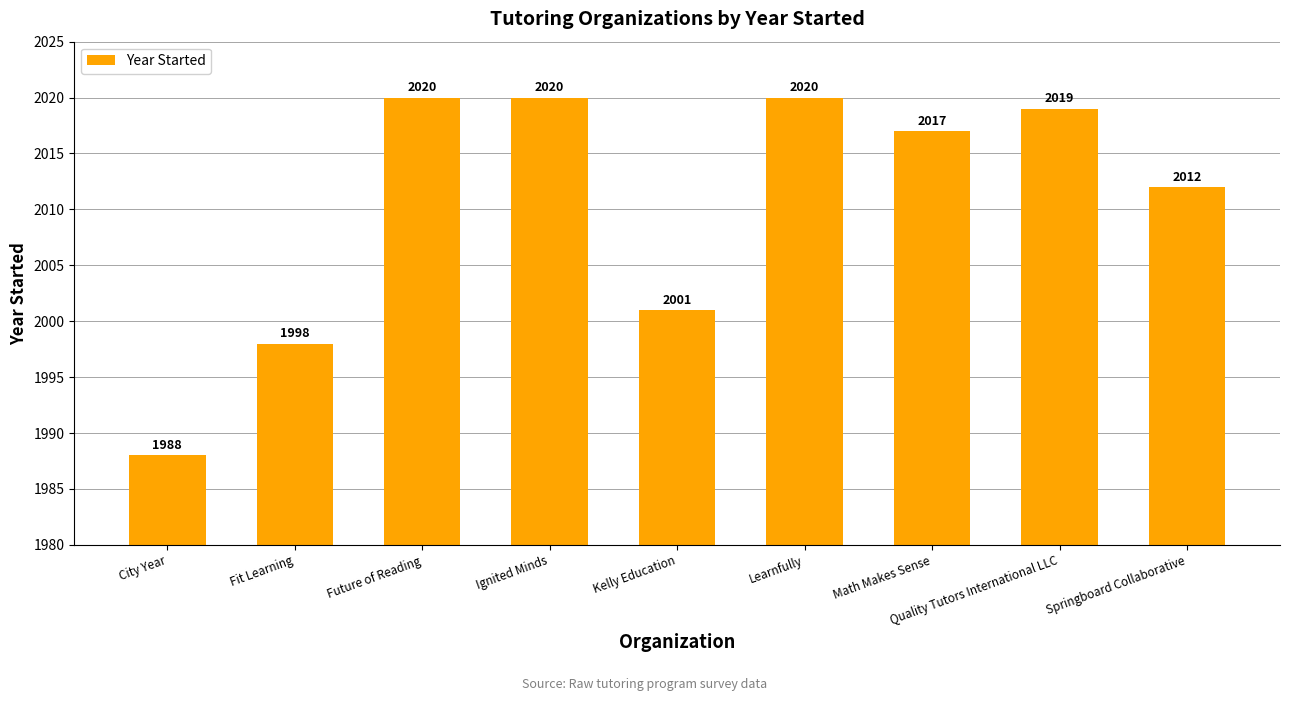

The value at Quality Tutors International LLC is 2019. True or false?

True